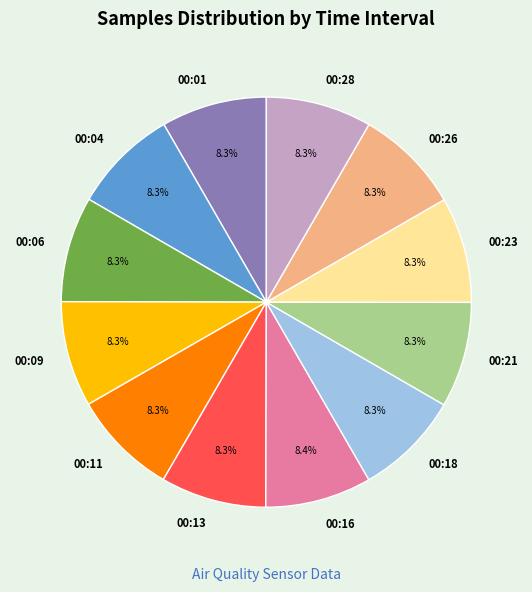

What percentage is NOT represented by 00:11?

91.7%